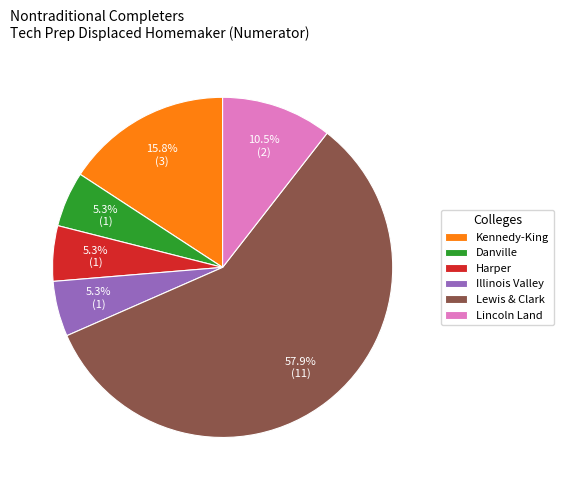

How many slices are in this pie chart?

6